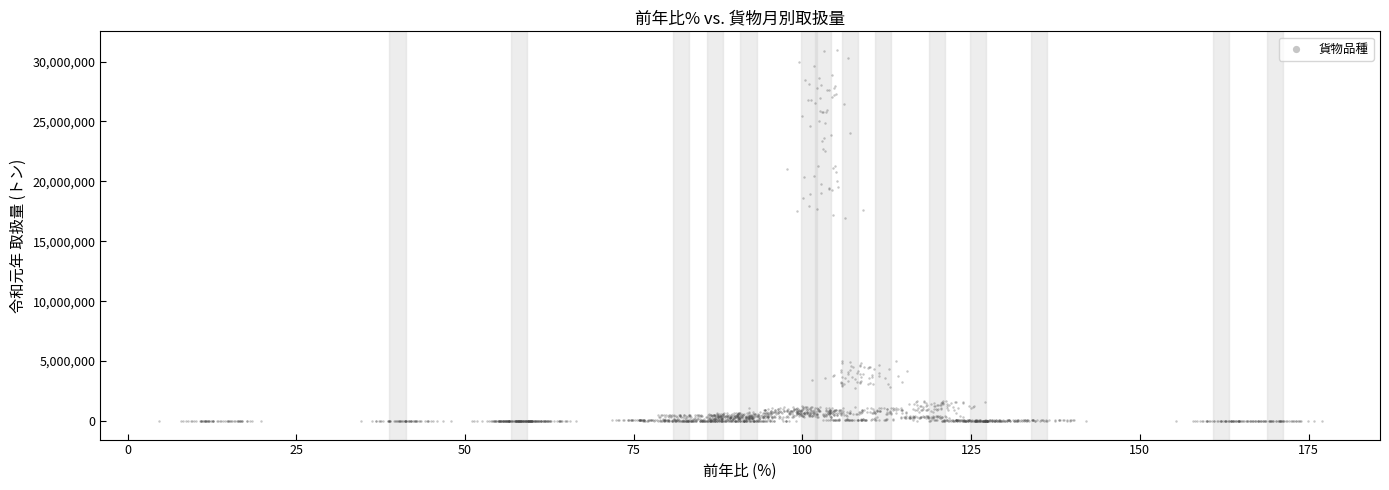

Count the number of points in this scatter plot.

1800